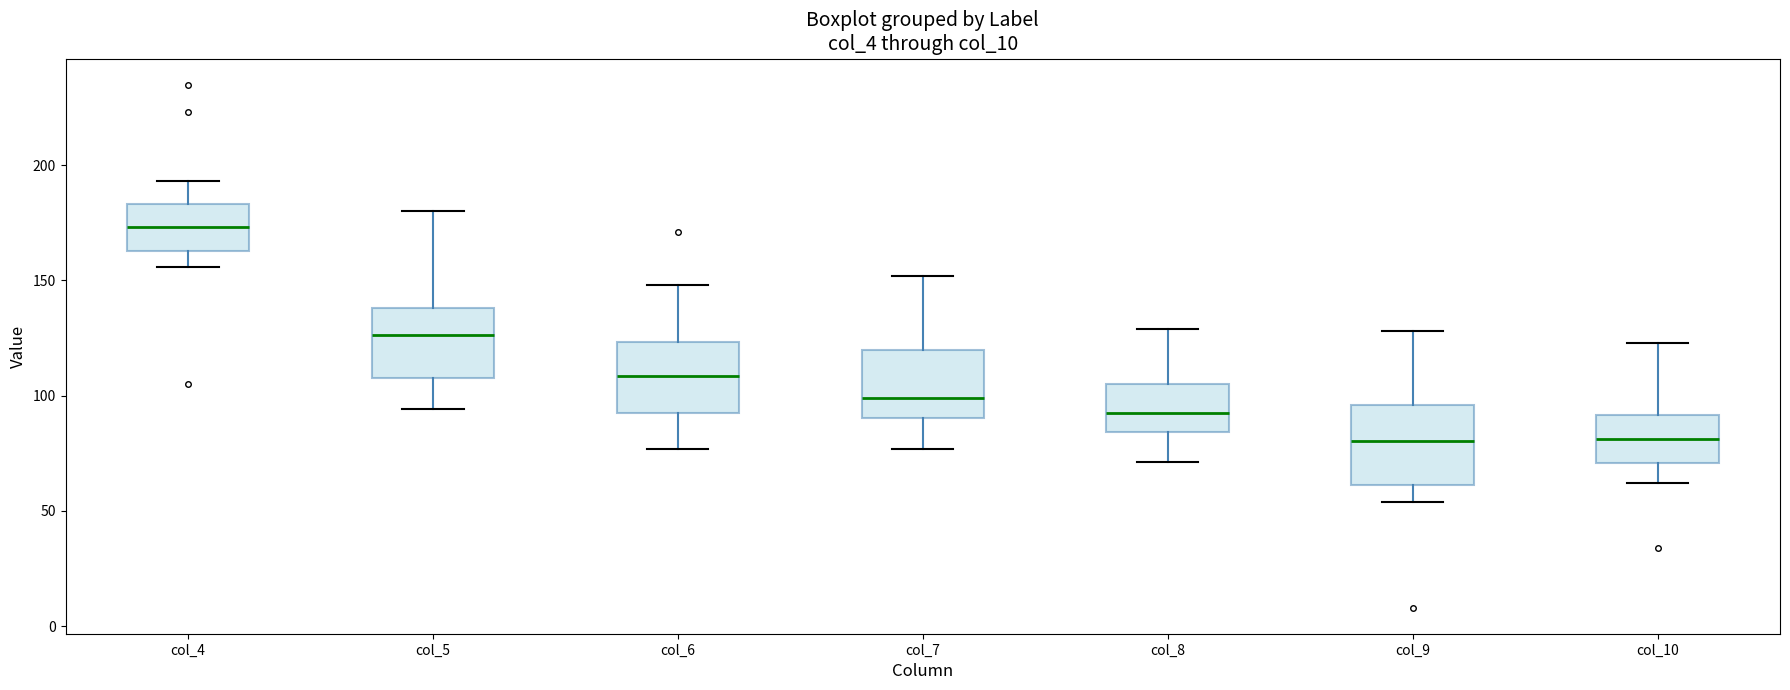

Reading left to right, read every box against the y-axis: the position of its median line, the range the box covers, and the ends of its whiskers. The values are not printed on the chart, so give them approximately, as read against the axis.

col_4: median 175, box 165 to 185, whiskers 155 to 195
col_5: median 125, box 110 to 140, whiskers 95 to 180
col_6: median 110, box 95 to 125, whiskers 75 to 150
col_7: median 100, box 90 to 120, whiskers 75 to 150
col_8: median 95, box 85 to 105, whiskers 70 to 130
col_9: median 80, box 60 to 95, whiskers 55 to 130
col_10: median 80, box 70 to 90, whiskers 60 to 125